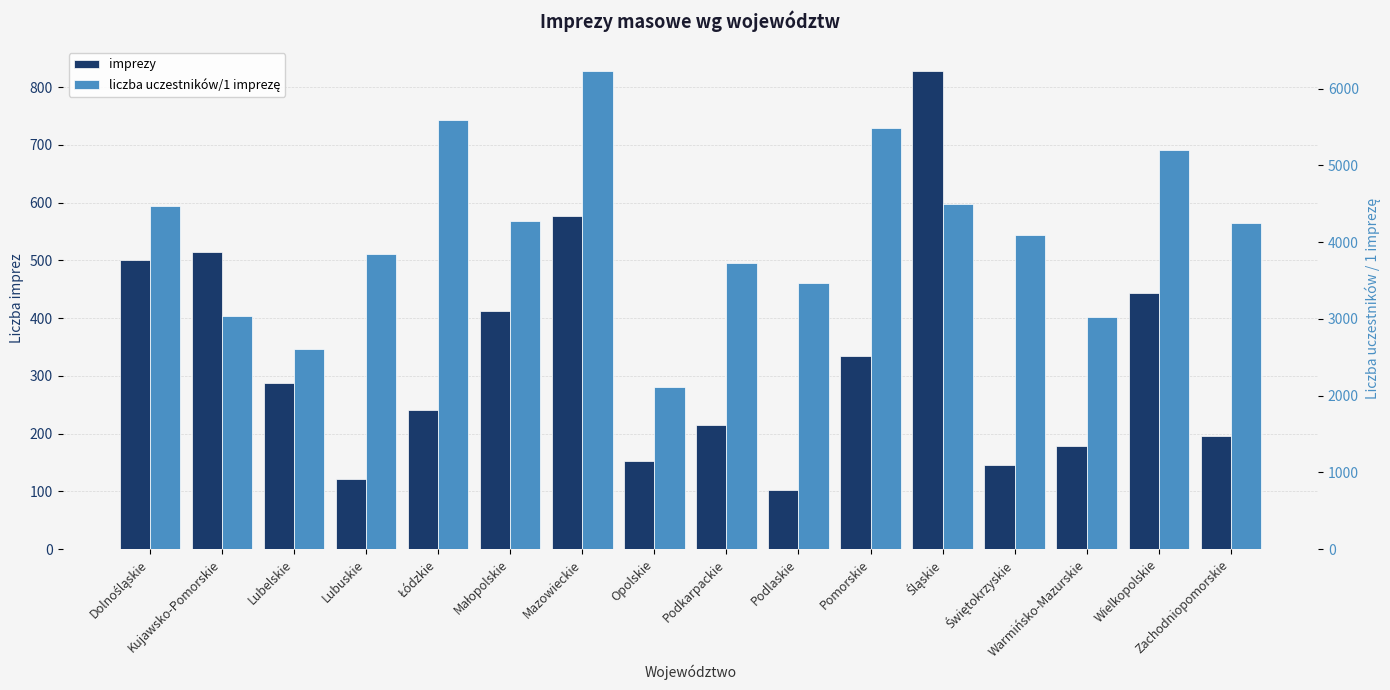

Is the value of imprezy at Mazowieckie greater than the value of liczba uczestników/1 imprezę at Małopolskie?

No